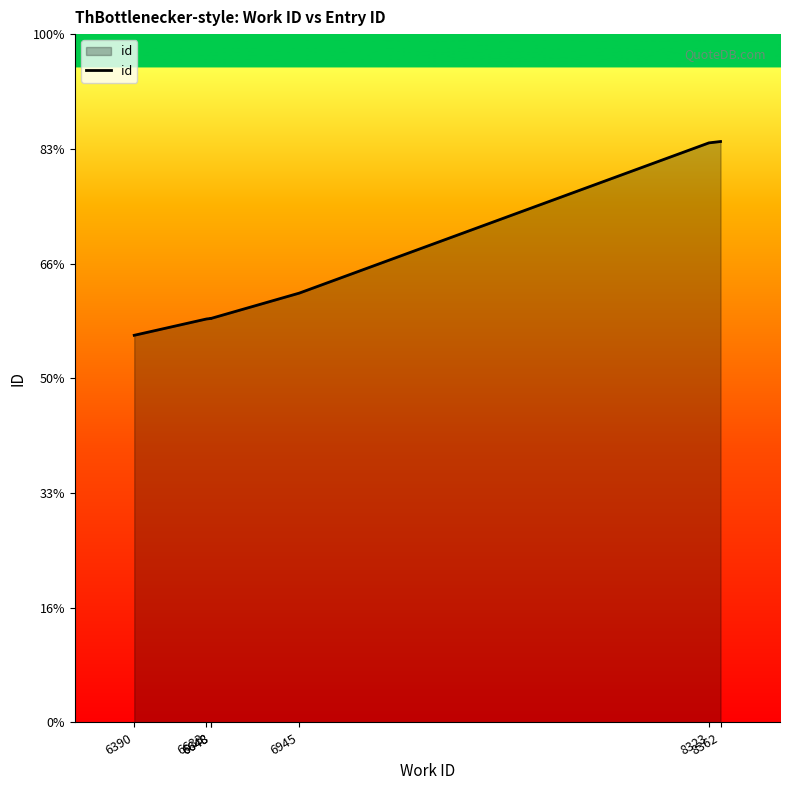

What is the difference between the maximum and second lowest values?

7734